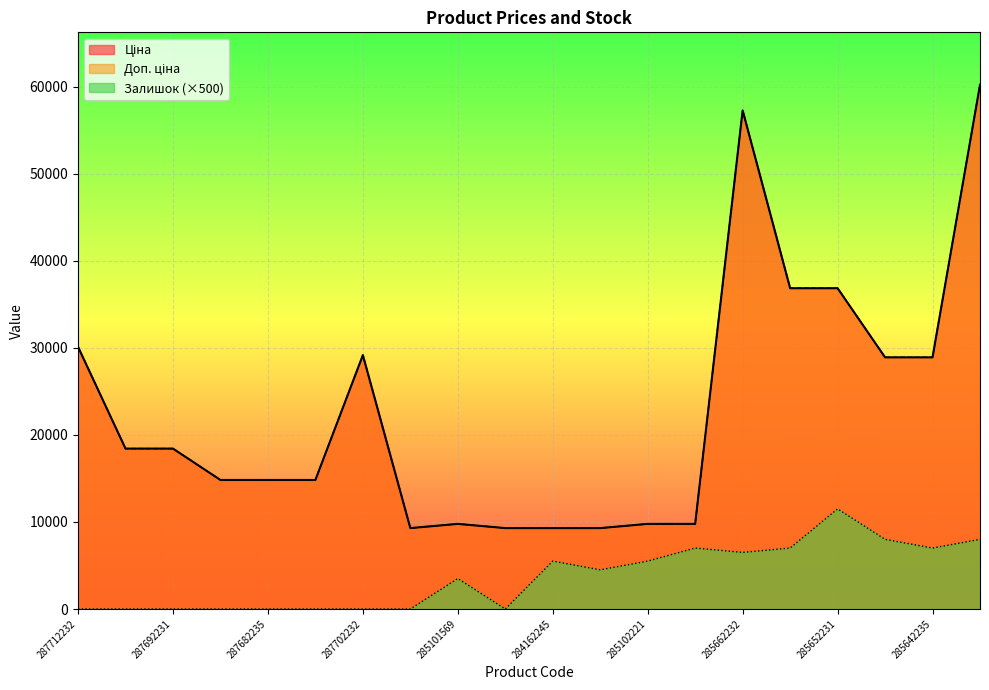

Reading left to right, extract all data points from this chart.

Ціна: 30102.8	18420.9	18420.9	14817.6	14817.6	14817.6	29152.3	9290.5	9775.5	9290.5	9290.5	9290.5	9775.5	9775.5	57258.0	36841.8	36841.8	28901.7	28901.7	60205.6
Доп. ціна: 30102.8	18420.9	18420.9	14817.6	14817.6	14817.6	29152.3	9290.5	9775.5	9290.5	9290.5	9290.5	9775.5	9775.5	57258.0	36841.8	36841.8	28901.7	28901.7	60205.6
Залишок: 0.0	0.0	0.0	0.0	0.0	0.0	0.0	0.0	3500.0	0.0	5500.0	4500.0	5500.0	7000.0	6500.0	7000.0	11500.0	8000.0	7000.0	8000.0